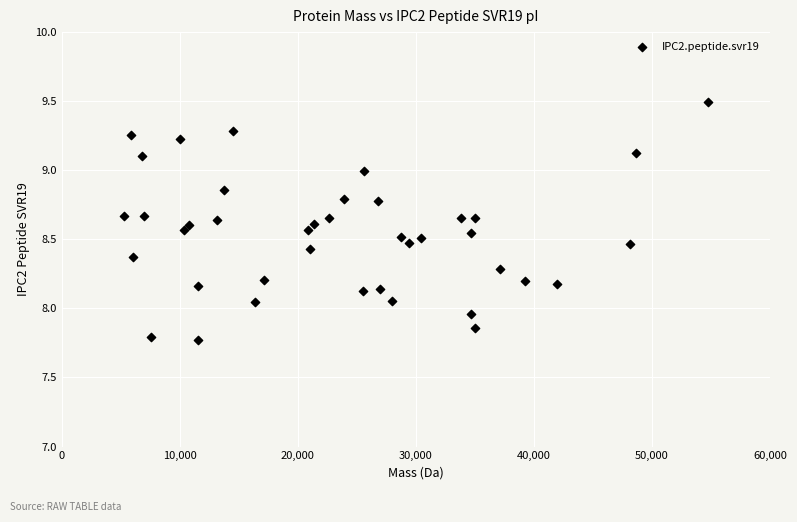

What is the range of X values (max minus min)?

49490.7